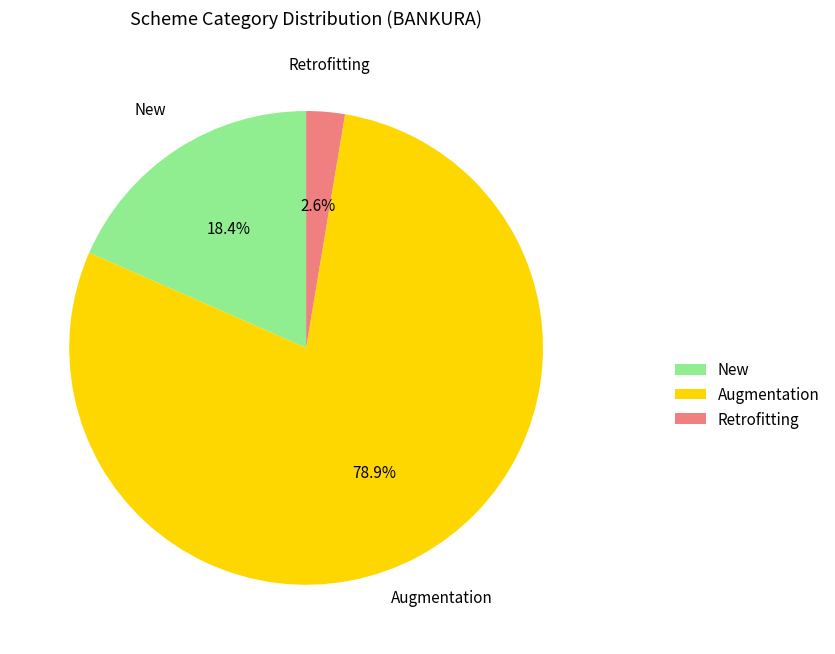

The Augmentation slice represents 66% of the pie. True or false?

False